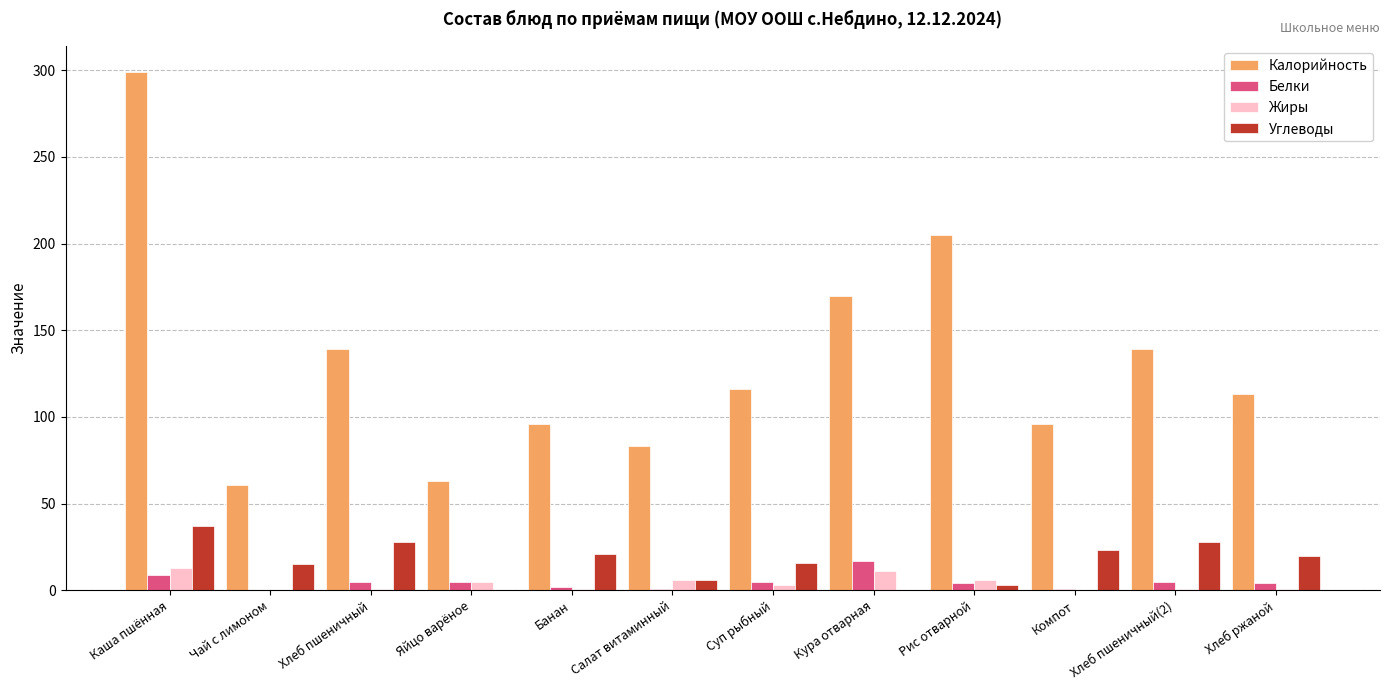

Where does the Углеводы series first go above 20?

Каша пшённая